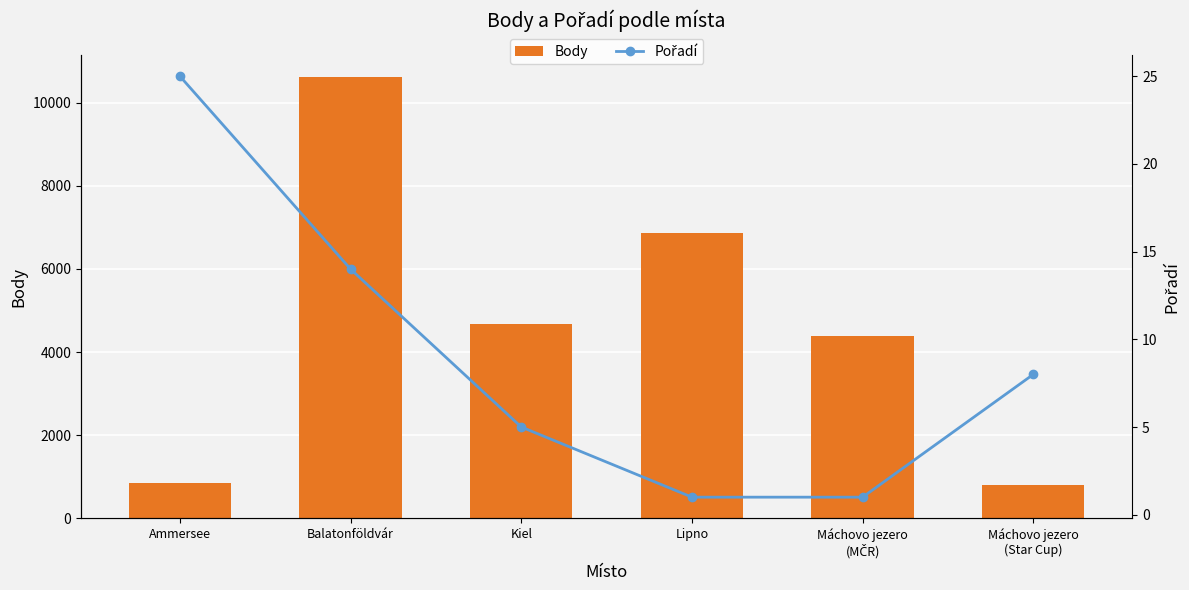

Which category has the lowest value in the Pořadí series?

Lipno